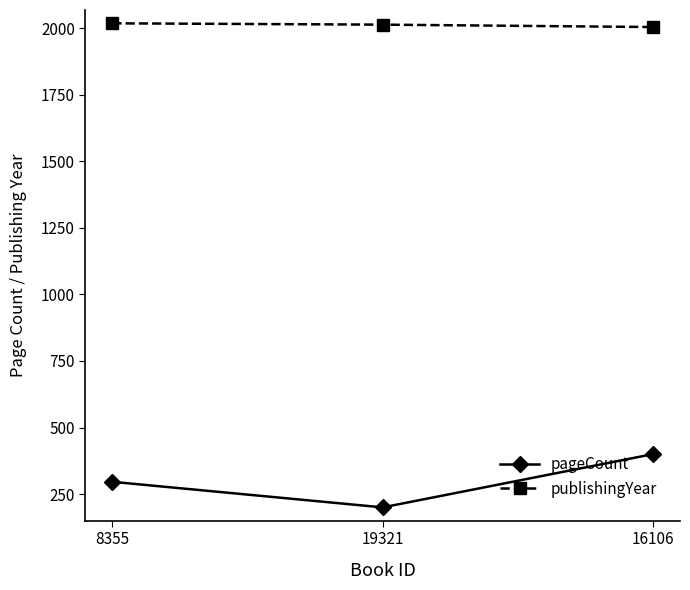

At 19321, list the series in order from smallest to largest.

pageCount, publishingYear